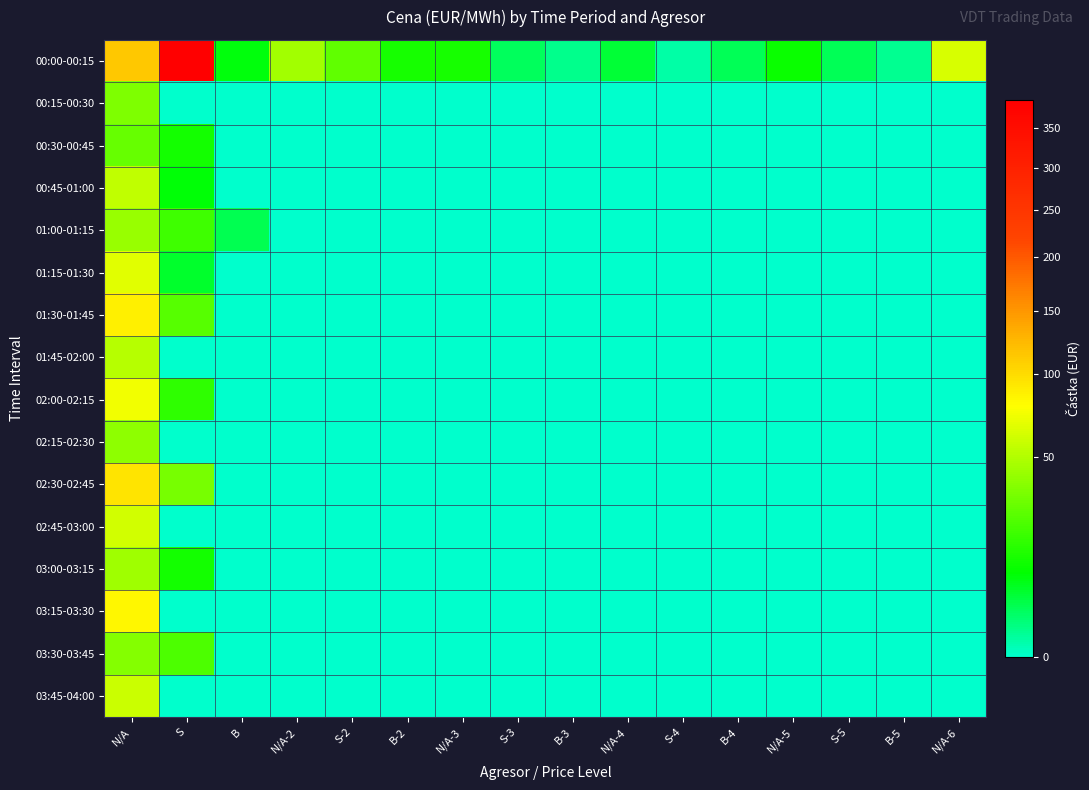

Which series changed the most between N/A and N/A-5?

00:00-00:15